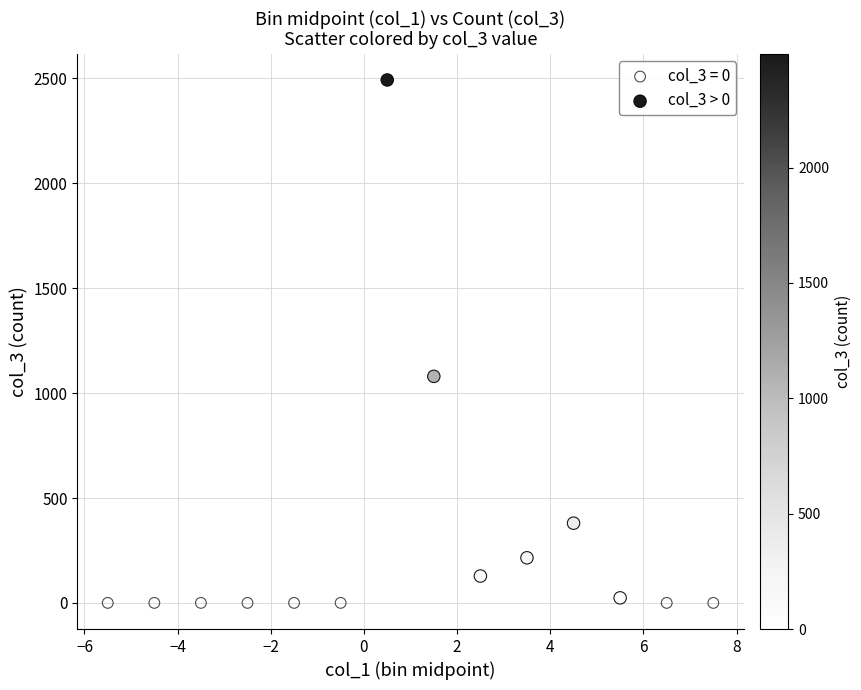

Which series reaches the maximum Y coordinate?

col_3 > 0